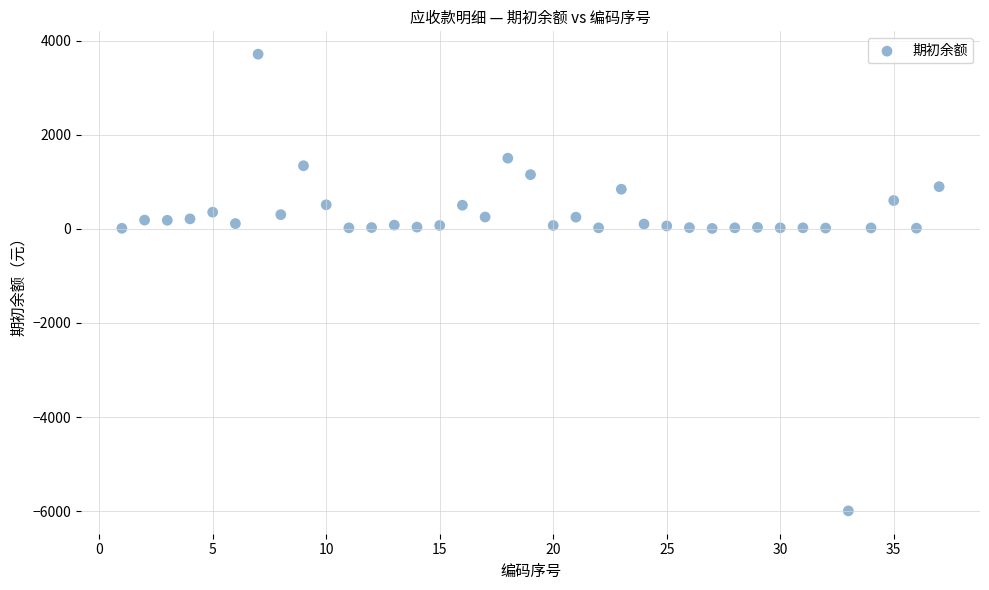

What is the range of X values (max minus min)?

36.0